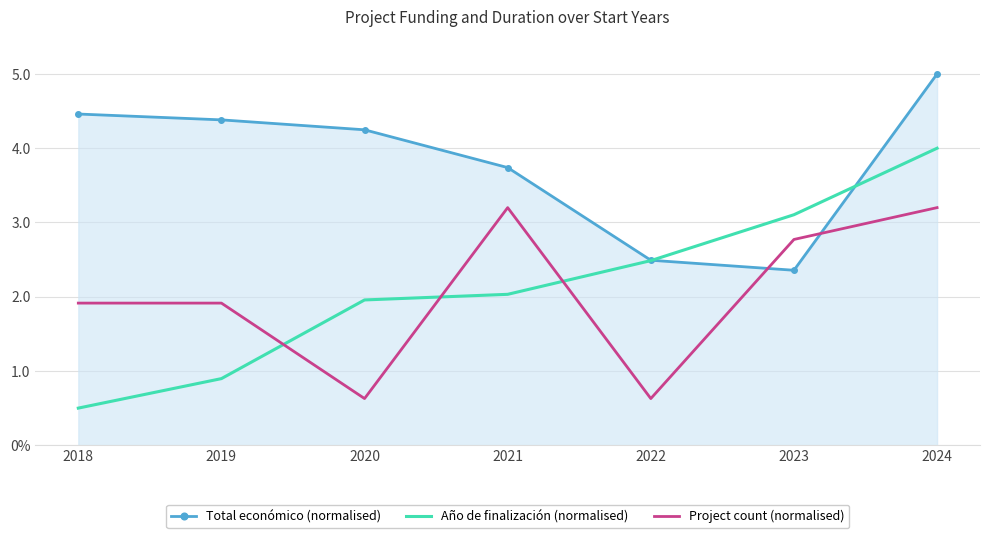

What are all the series names shown in the legend?

Total económico (normalised), Año de finalización (normalised), Project count (normalised)